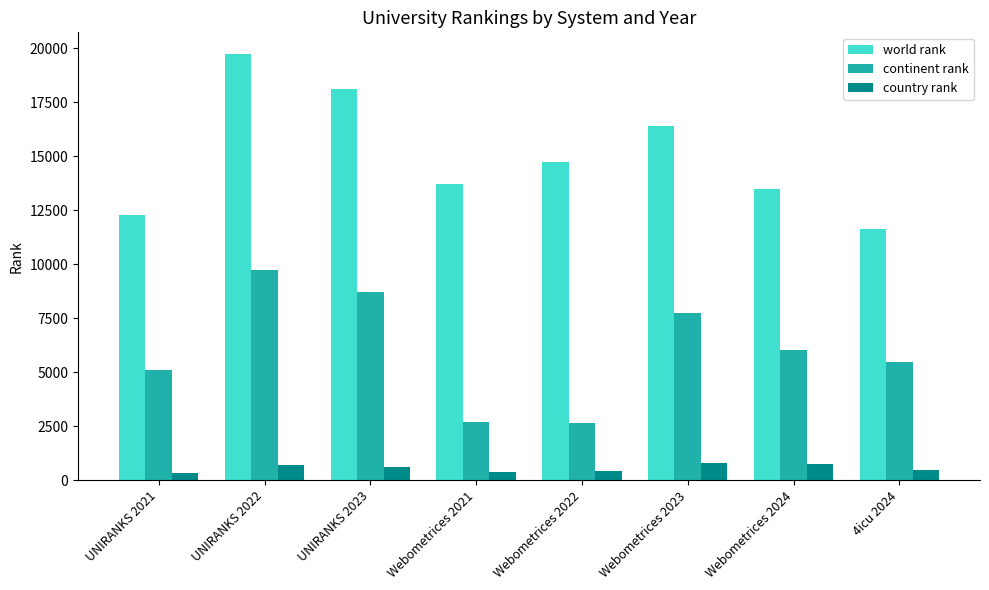

What is the total value across all series at Webometrices 2022?

17863